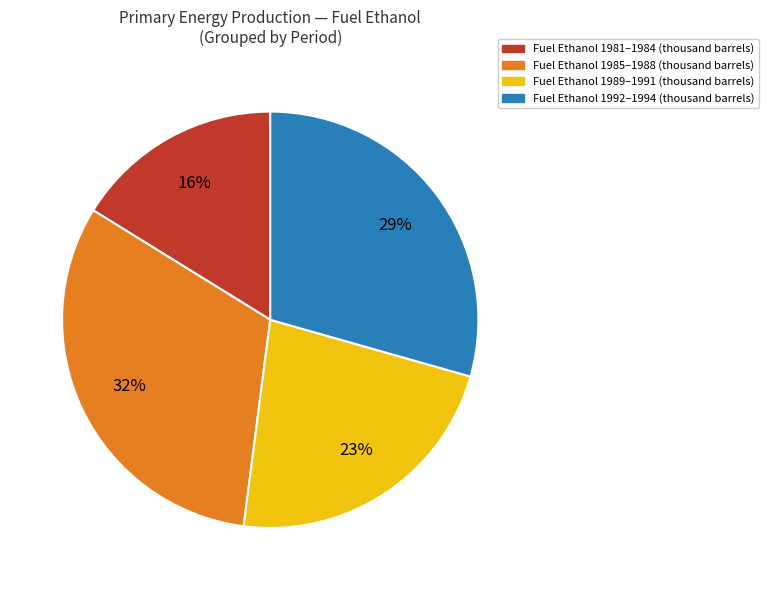

What is the smallest slice in the pie chart?

Fuel Ethanol 1981–1984 (thousand barrels)